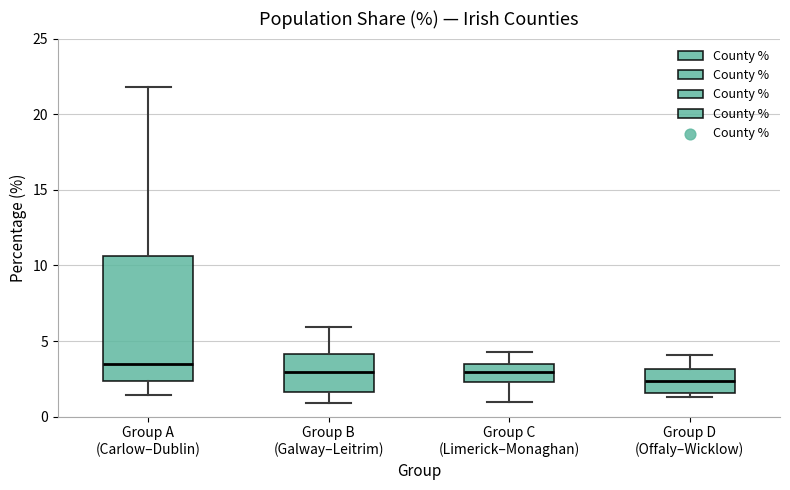

Comparing the boxes themselves (not the whiskers), which one is the tallest?

Group A (Carlow–Dublin)